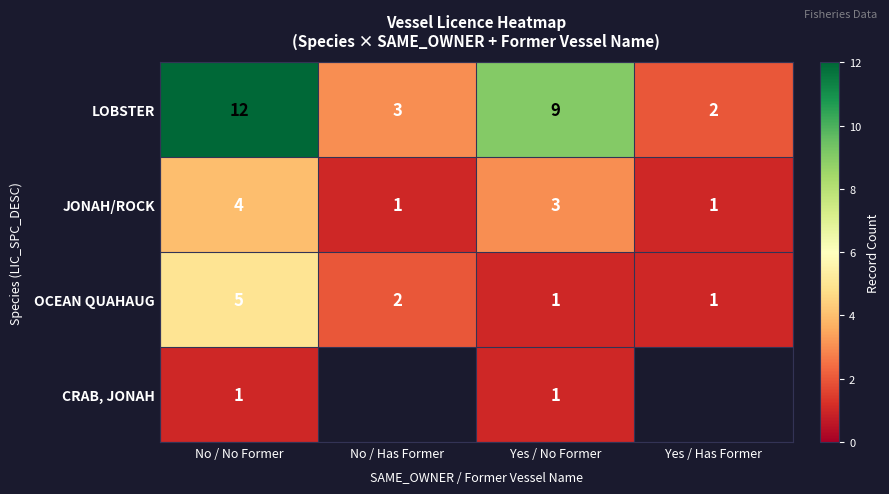

Rank the categories by LOBSTER value from highest to lowest.

No / No Former, Yes / No Former, No / Has Former, Yes / Has Former